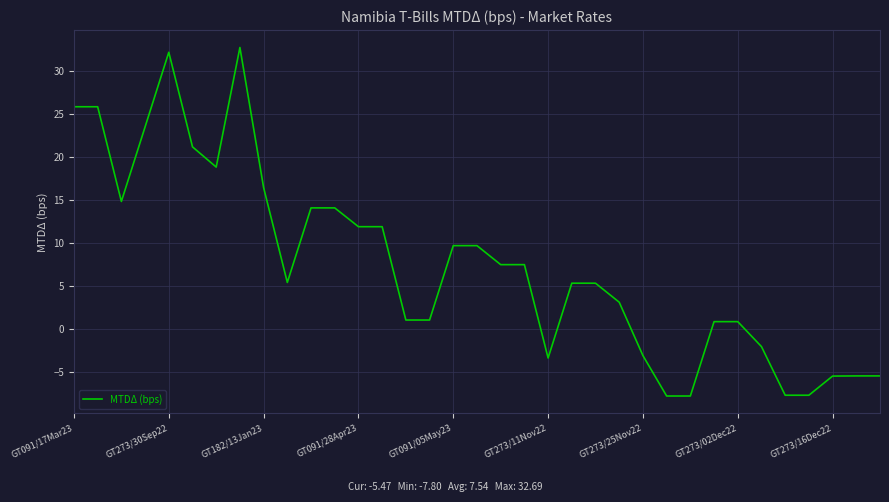

What is the maximum value shown in the chart?

32.7